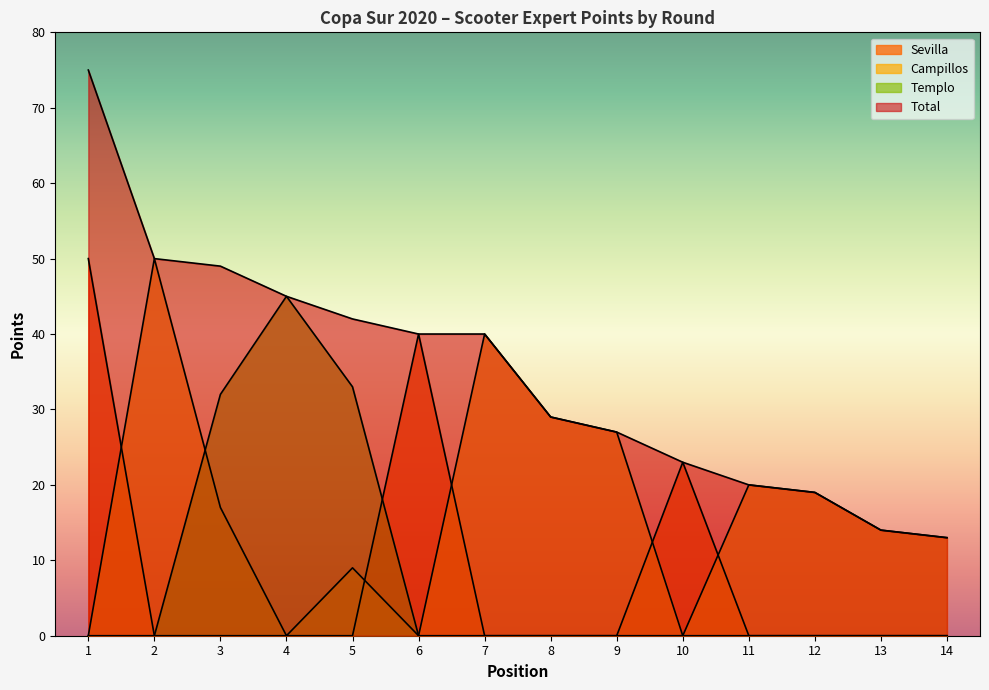

Where is Templo nearest to the value 22?

3